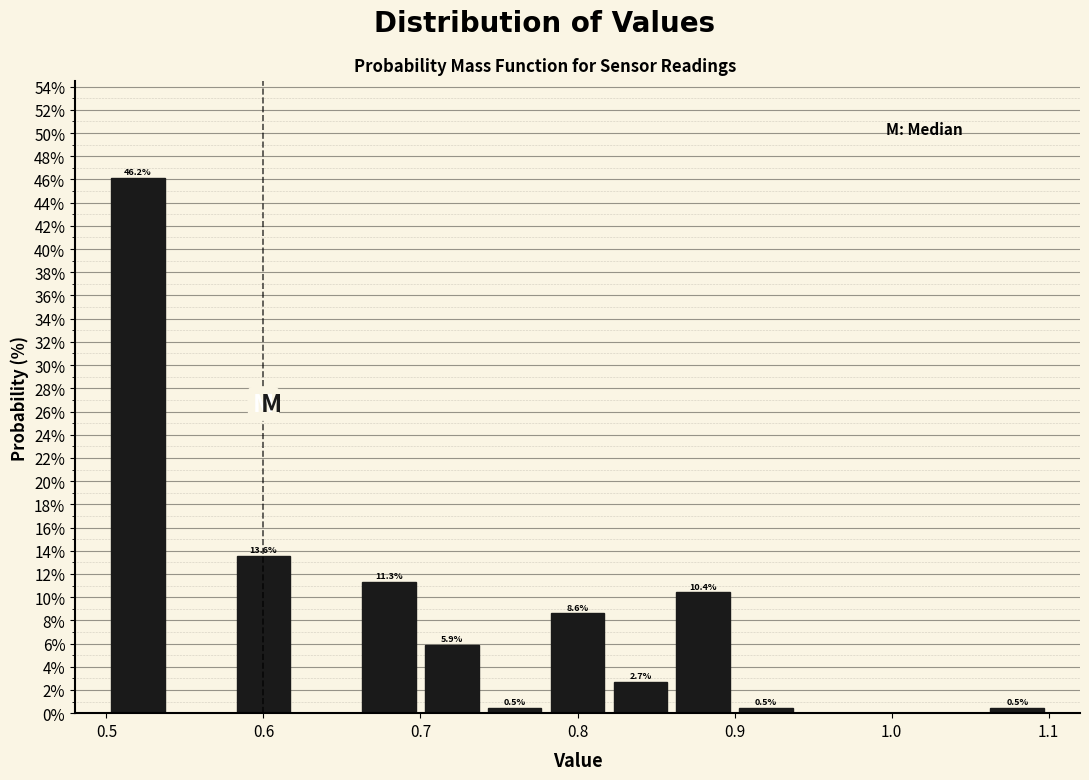

Over which range of the x-axis is the bar tallest?

0.50 to 0.54